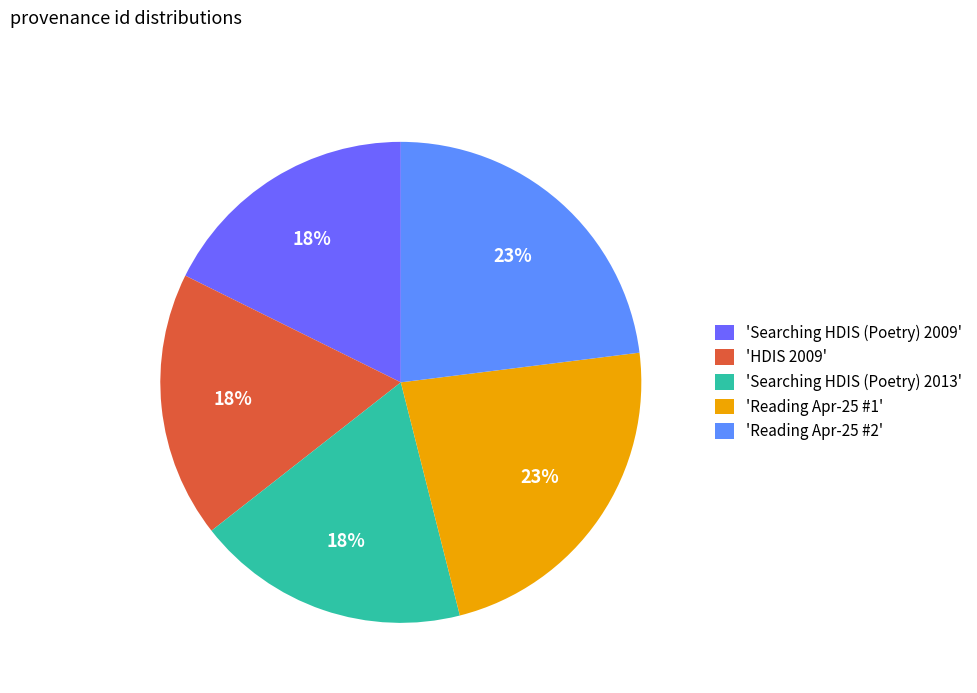

True or false: 'Searching HDIS (Poetry) 2009' accounts for 18% of the total.

True